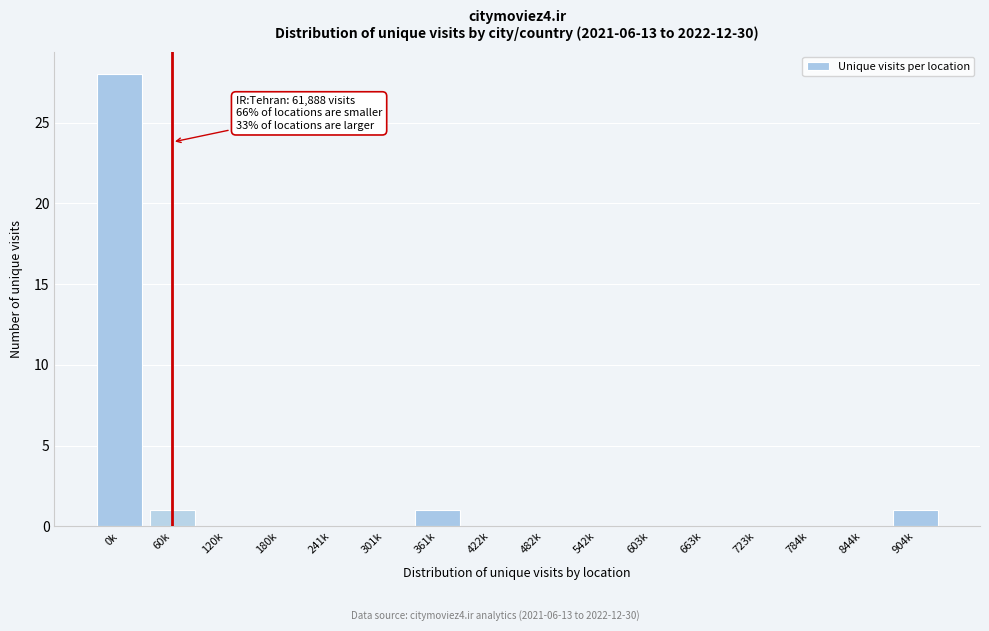

Reading left to right, what are all the values shown in this chart?

0k=28	60k=1	120k=0	180k=0	241k=0	301k=0	361k=1	422k=0	482k=0	542k=0	603k=0	663k=0	723k=0	784k=0	844k=0	904k=1